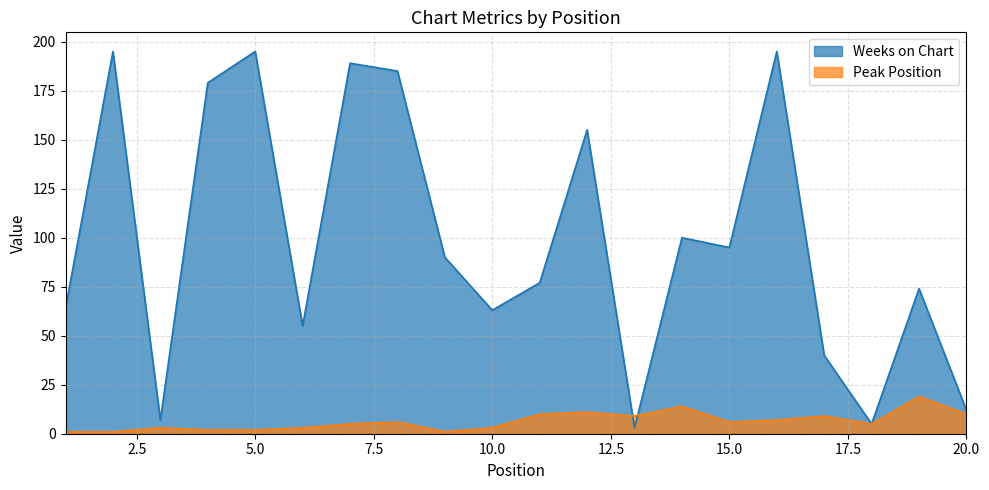

How many series are shown in this chart?

2